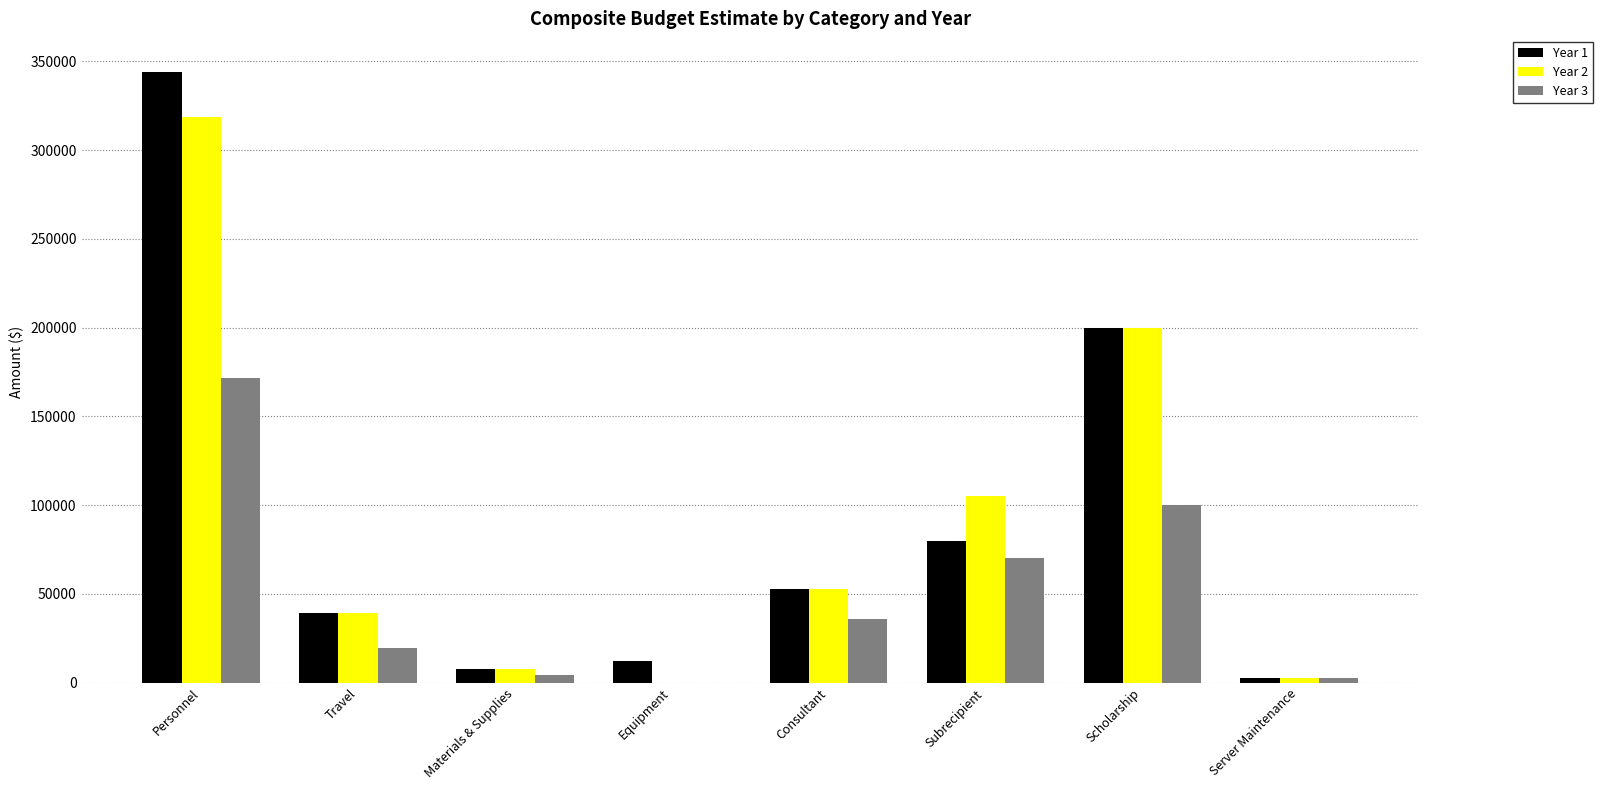

Is the value of Year 3 at Personnel greater than the value of Year 2 at Personnel?

No